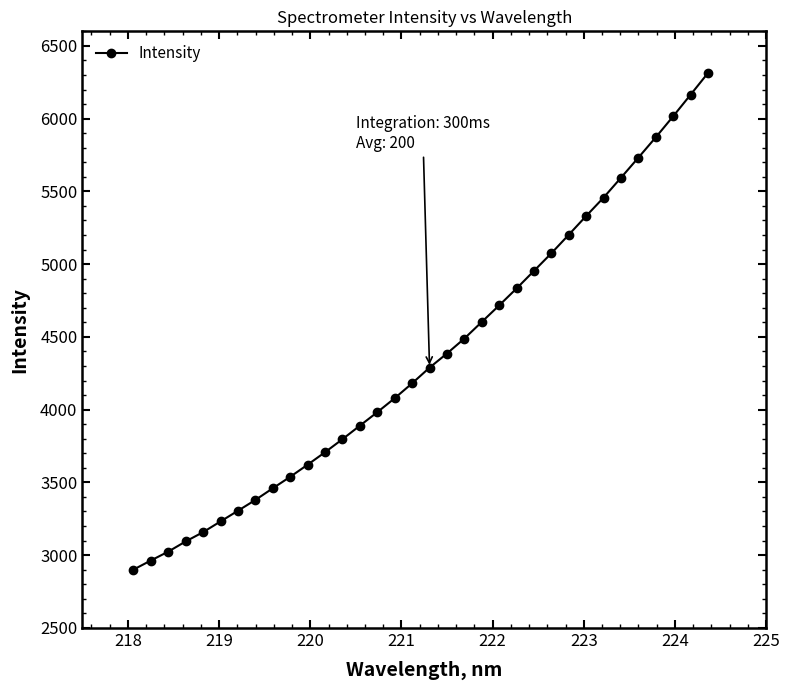

What is the maximum value shown in the chart?

6313.2